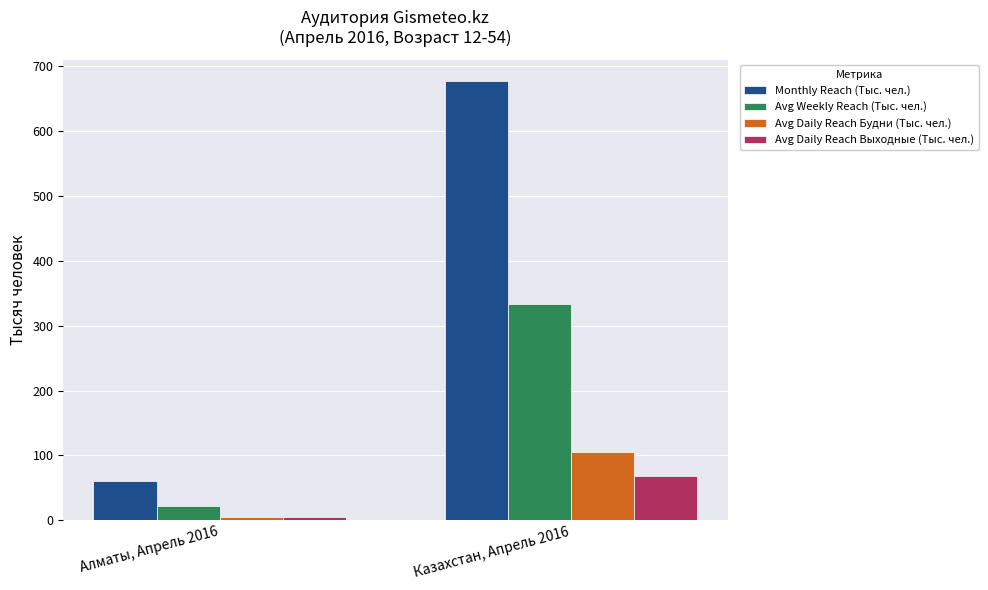

Reading left to right, list all the values displayed in this chart.

Monthly Reach (Тыс. чел.): Алматы, Апрель 2016=59.9	Казахстан, Апрель 2016=676.7
Avg Weekly Reach (Тыс. чел.): Алматы, Апрель 2016=22.5	Казахстан, Апрель 2016=333.6
Avg Daily Reach Будни (Тыс. чел.): Алматы, Апрель 2016=4.7	Казахстан, Апрель 2016=105.3
Avg Daily Reach Выходные (Тыс. чел.): Алматы, Апрель 2016=5.2	Казахстан, Апрель 2016=67.8